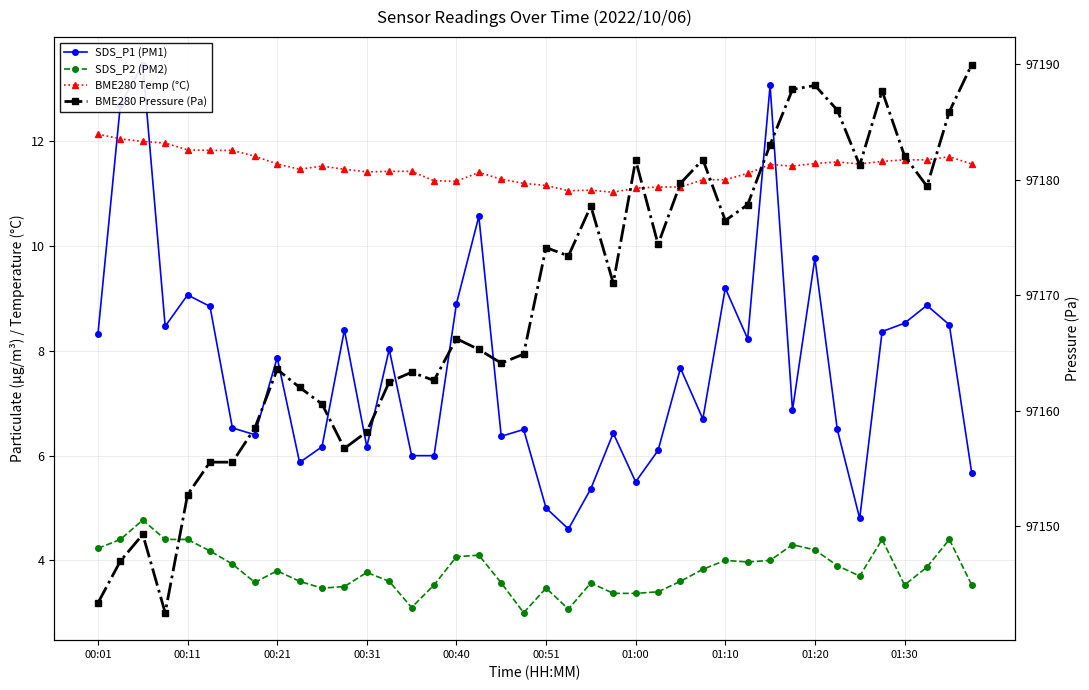

Which series has the widest spread of values?

BME280 Pressure (Pa)